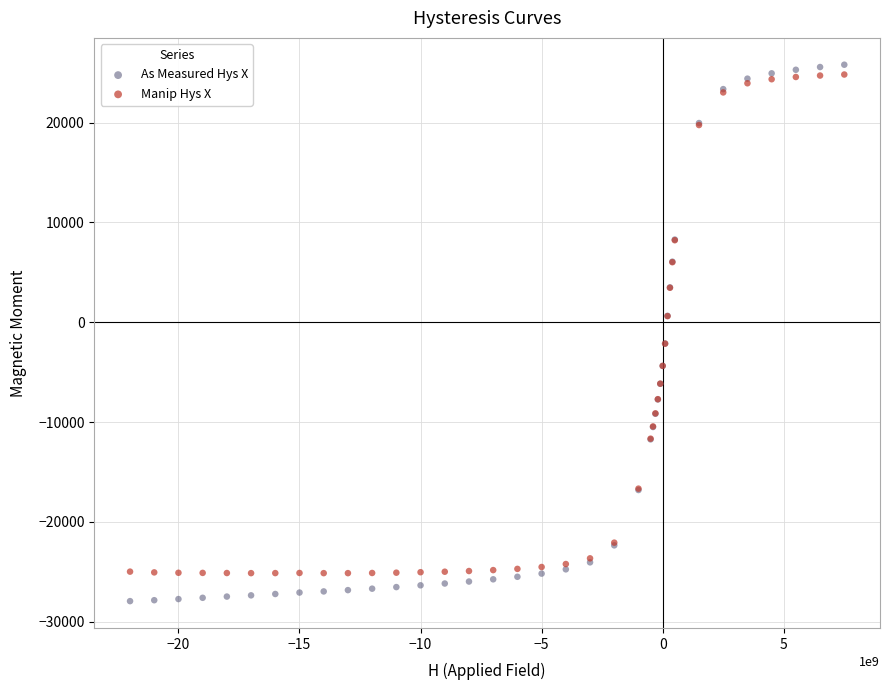

Which series reaches the maximum Y coordinate?

As Measured Hys X